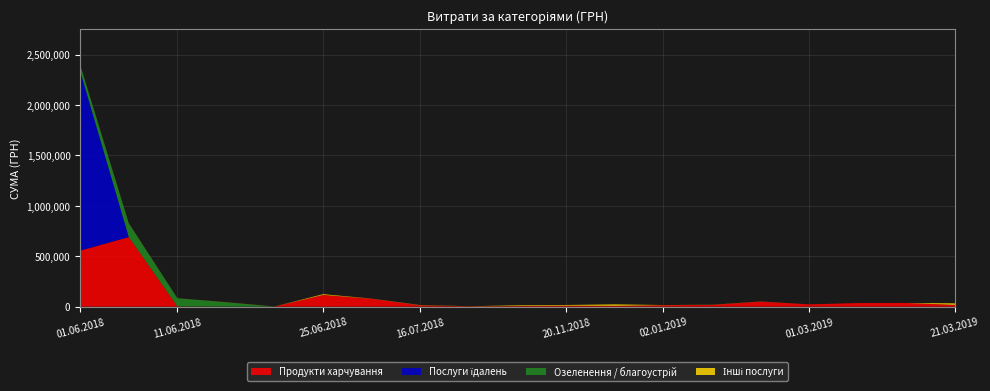

Reading right to left, transcribe all the data shown in this chart.

Продукти харчування: 17430.0	36775.0	36000.0	23094.0	49805.0	17250.0	14883.0	7898.3	9900.0	6095.0	3540.0	12719.0	78350.0	116550.0	480.0	480.0	2605.5	690621.3	556164.0
Послуги їдалень: 0.0	0.0	0.0	0.0	0.0	0.0	0.0	0.0	0.0	0.0	0.0	0.0	0.0	0.0	0.0	0.0	0.0	0.0	1780912.7
Озеленення / благоустрій: 0.0	0.0	0.0	0.0	0.0	0.0	0.0	0.0	0.0	0.0	0.0	0.0	0.0	0.0	0.0	42045.4	79797.0	133830.4	59431.8
Інші послуги: 15788.4	0.0	0.0	0.0	1209.2	1320.0	1284.0	15036.0	6863.2	6863.2	865.0	2399.0	1168.8	7402.1	778.5	1360.0	784.0	1840.0	1560.0